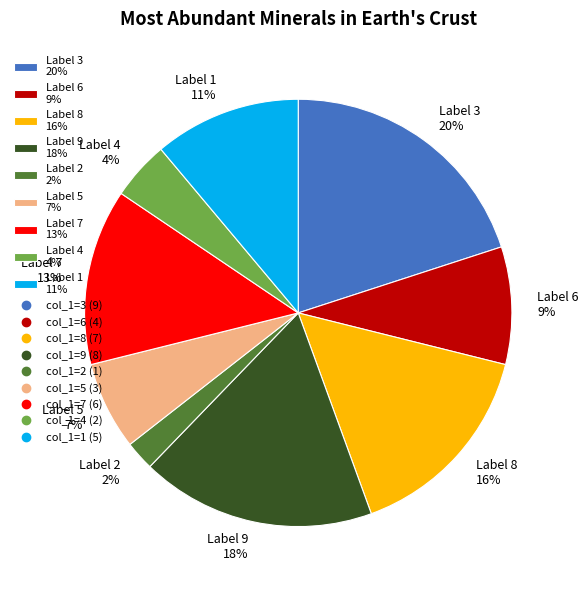

Between Label 2 2% and Label 5 7%, which is larger?

Label 5 7%